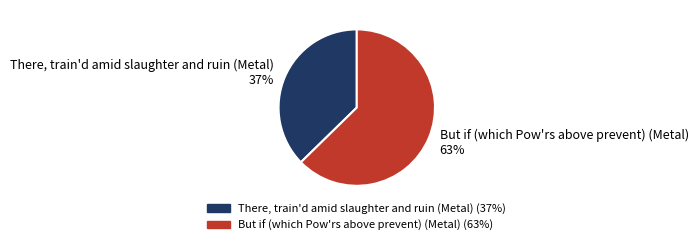

Is the sum of But if (which Pow'rs above prevent) (Metal) and There, train'd amid slaughter and ruin (Metal) greater than half?

Yes